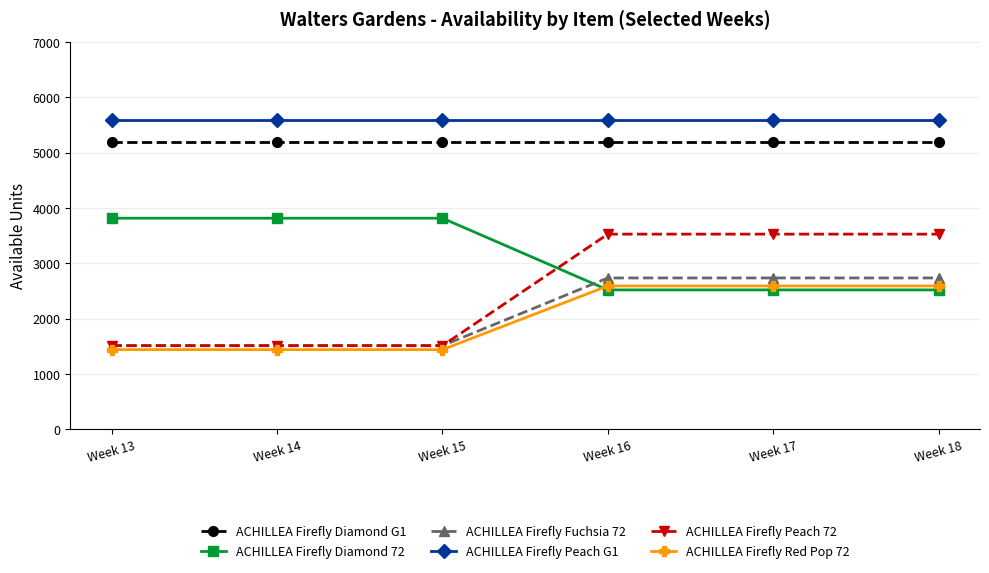

What is the value of the ACHILLEA Firefly Peach G1 point at the 4th from the left?

5600